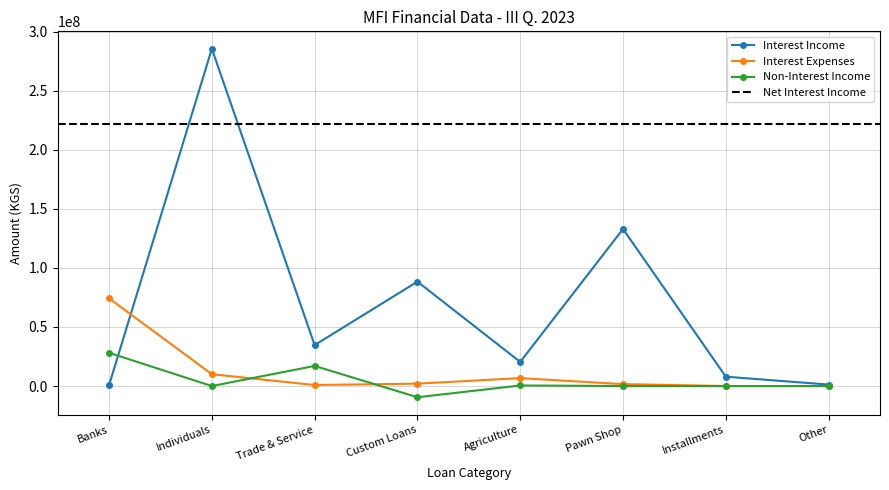

Which series ends up on top after the final intersection of Non-Interest Income and Interest Expenses?

Interest Expenses